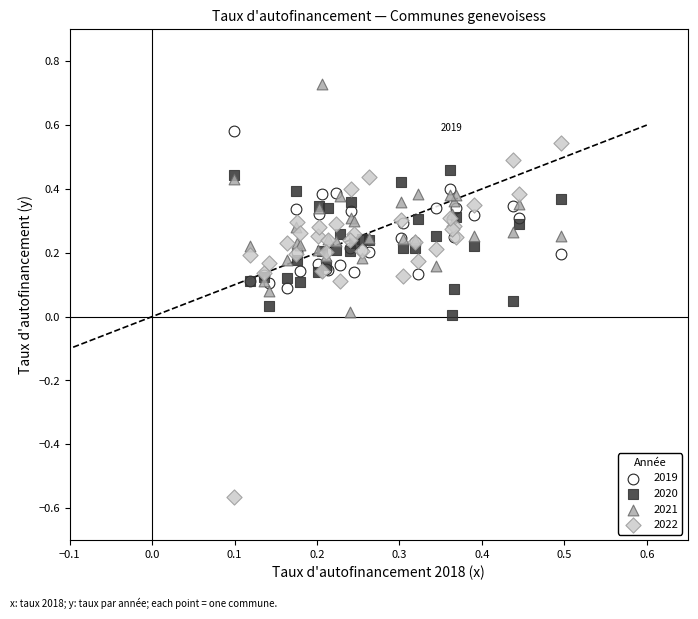

Which series reaches the maximum Y coordinate?

2021